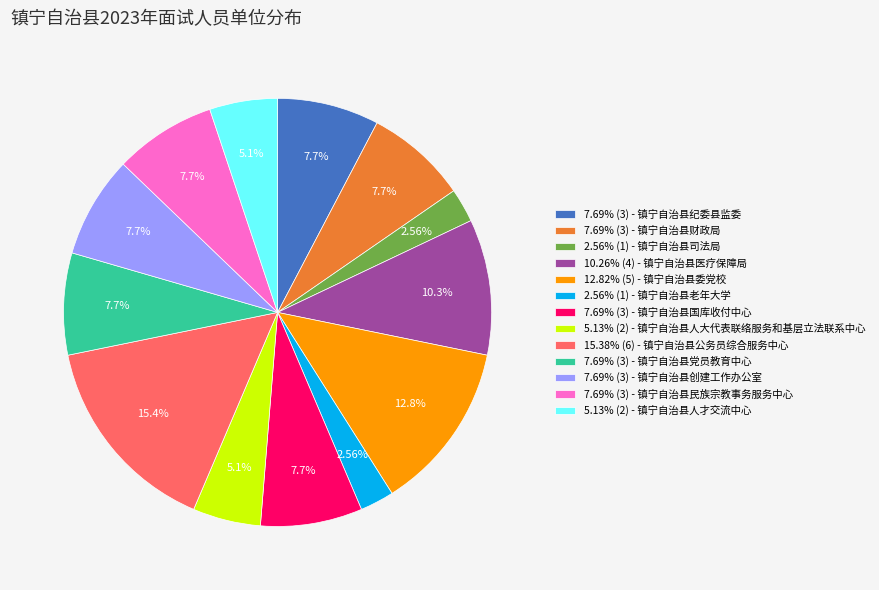

Is the sum of 7.69% (3) - 镇宁自治县民族宗教事务服务中心 and 5.13% (2) - 镇宁自治县人才交流中心 greater than half?

No